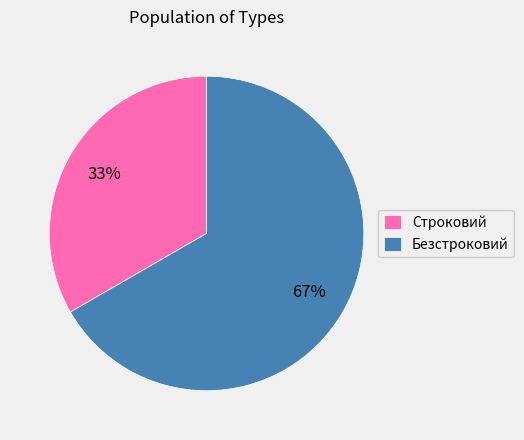

Is the sum of Строковий and Безстроковий greater than half?

Yes